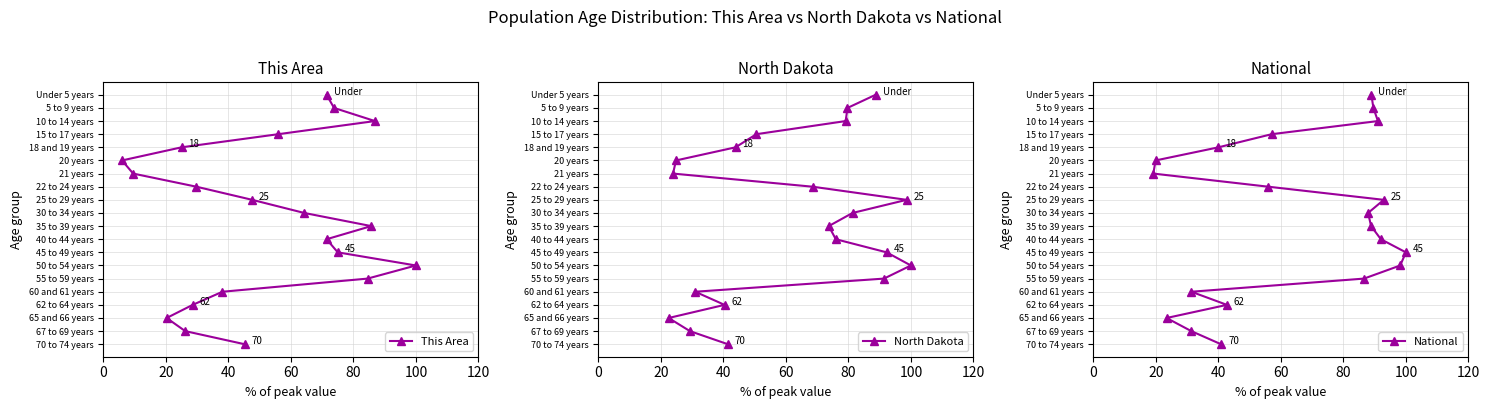

Is the value of This Area at 120 greater than the value of North Dakota at 120?

No